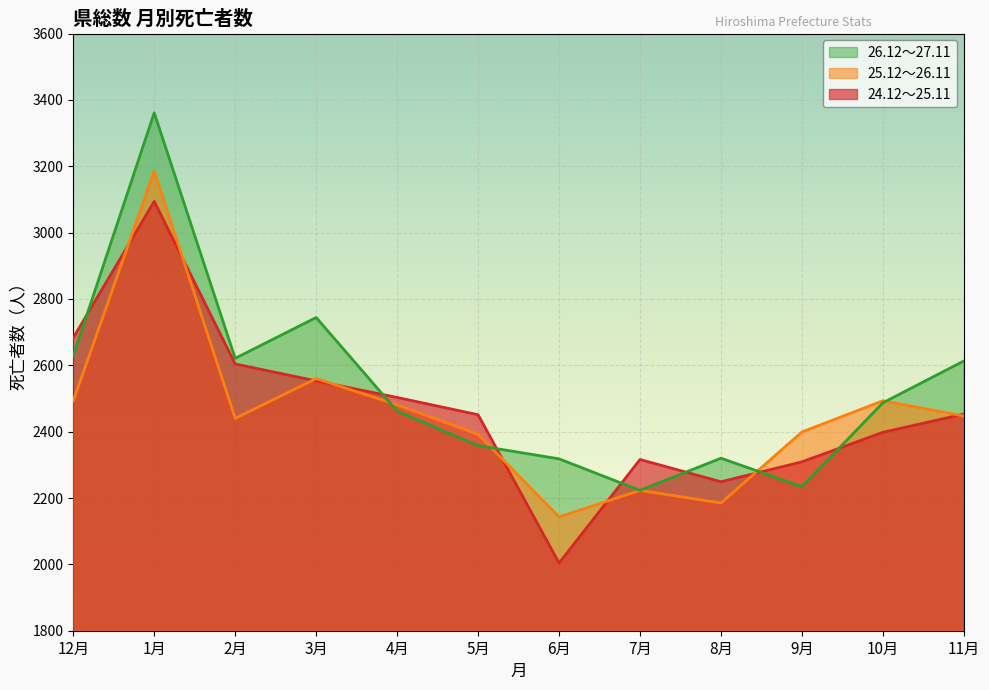

What is the total value across all series at 12月?

7805